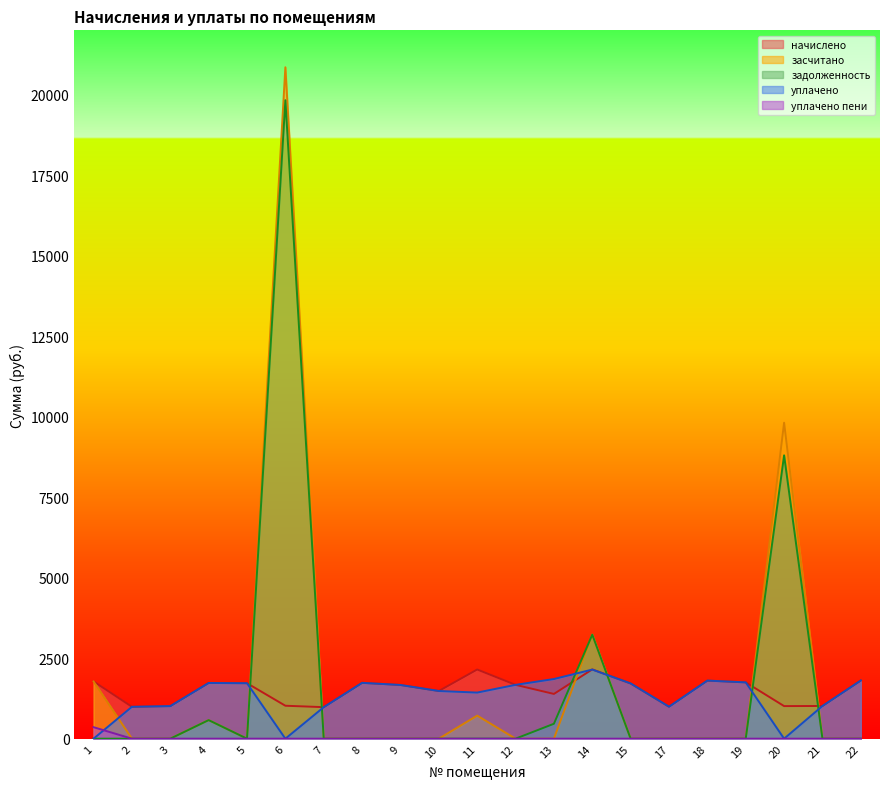

True or false: начислено and уплачено пени cross at least once.

False